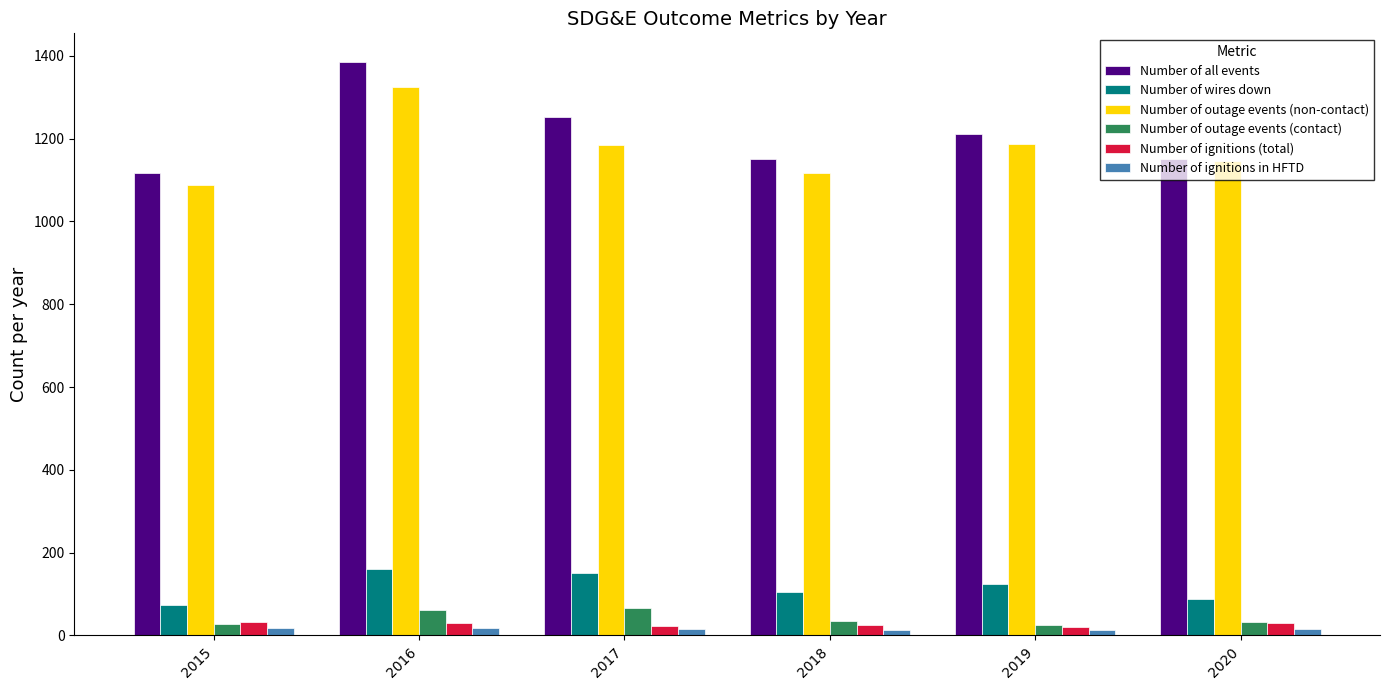

The value of Number of outage events (non-contact) at 2019 is 1187. True or false?

True